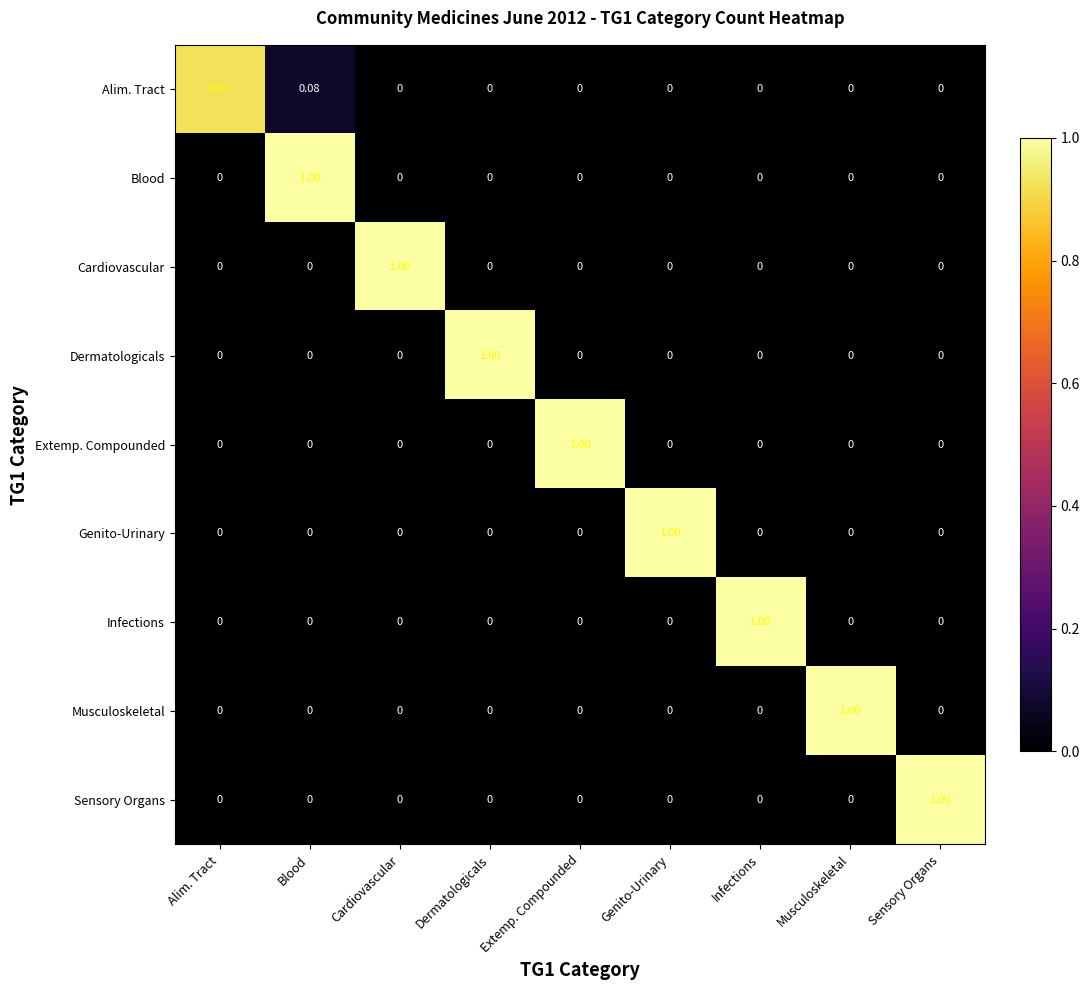

At which category is the sum across all series the highest?

Blood